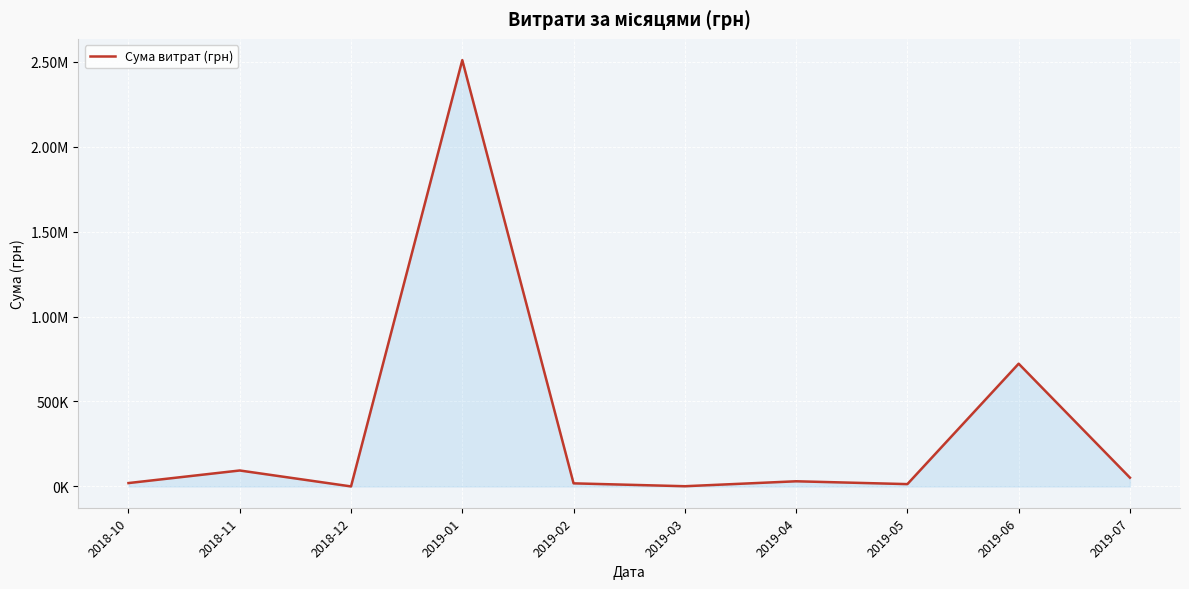

Does the chart have visible grid lines?

Yes